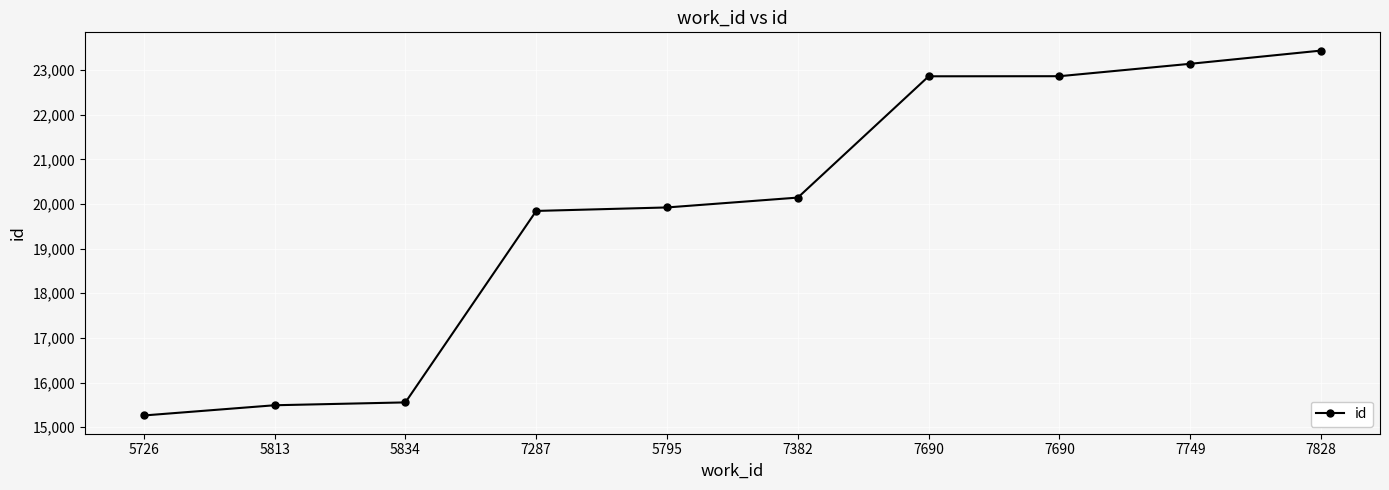

What is the change in value from 5726 to 7828?

+8174